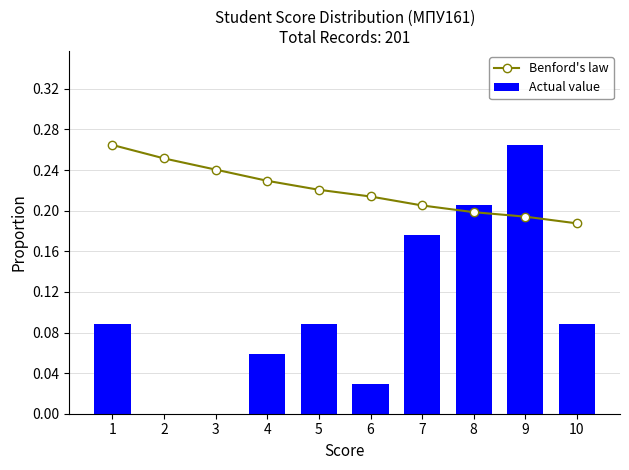

The Benford's law series shows 0.1 at 10. True or false?

False